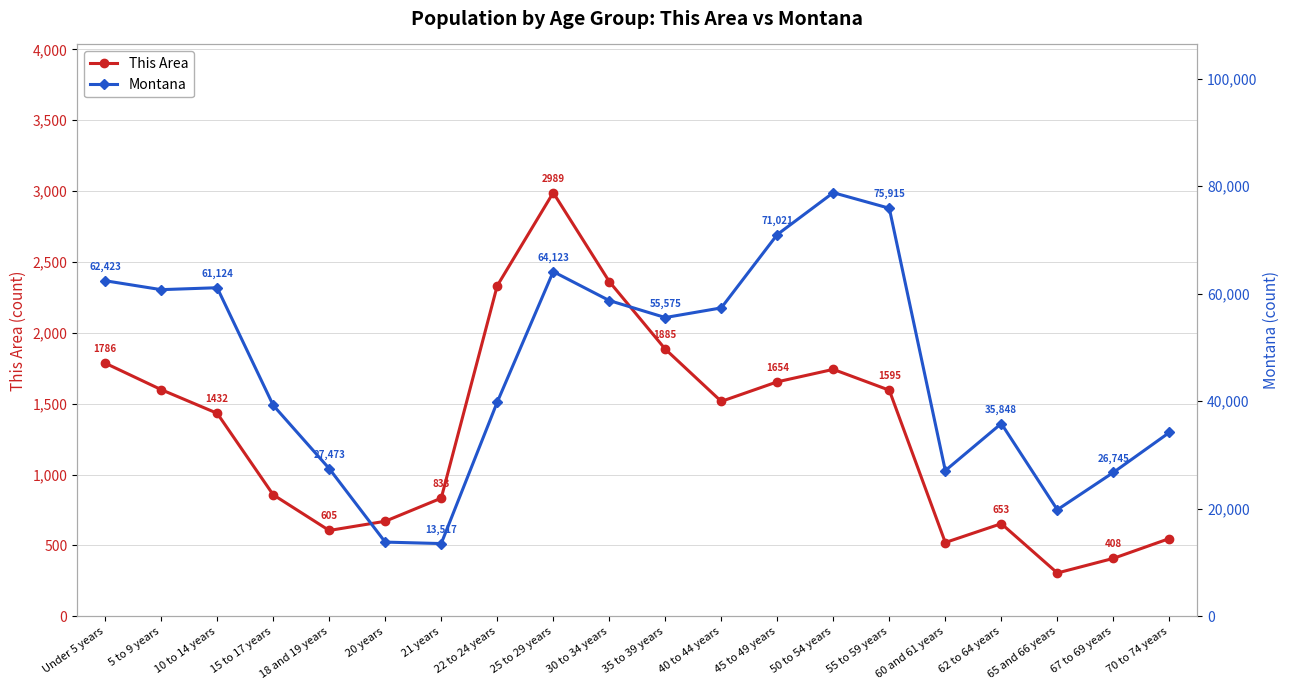

How many data points in Montana are less than 55575?

10